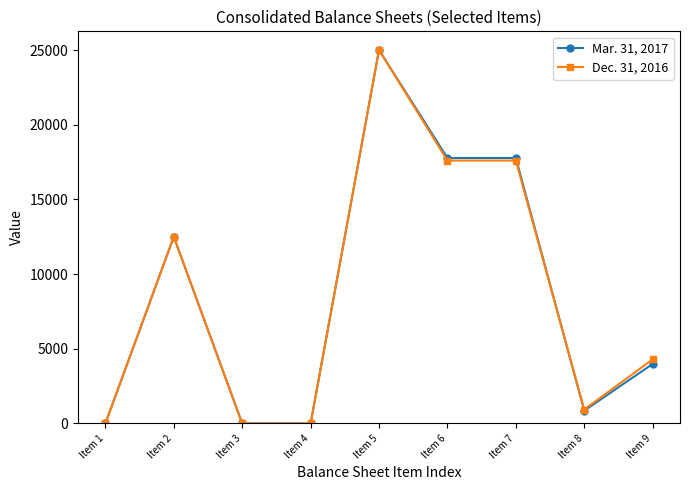

Rank the series by their average value, from highest to lowest.

Dec. 31, 2016, Mar. 31, 2017